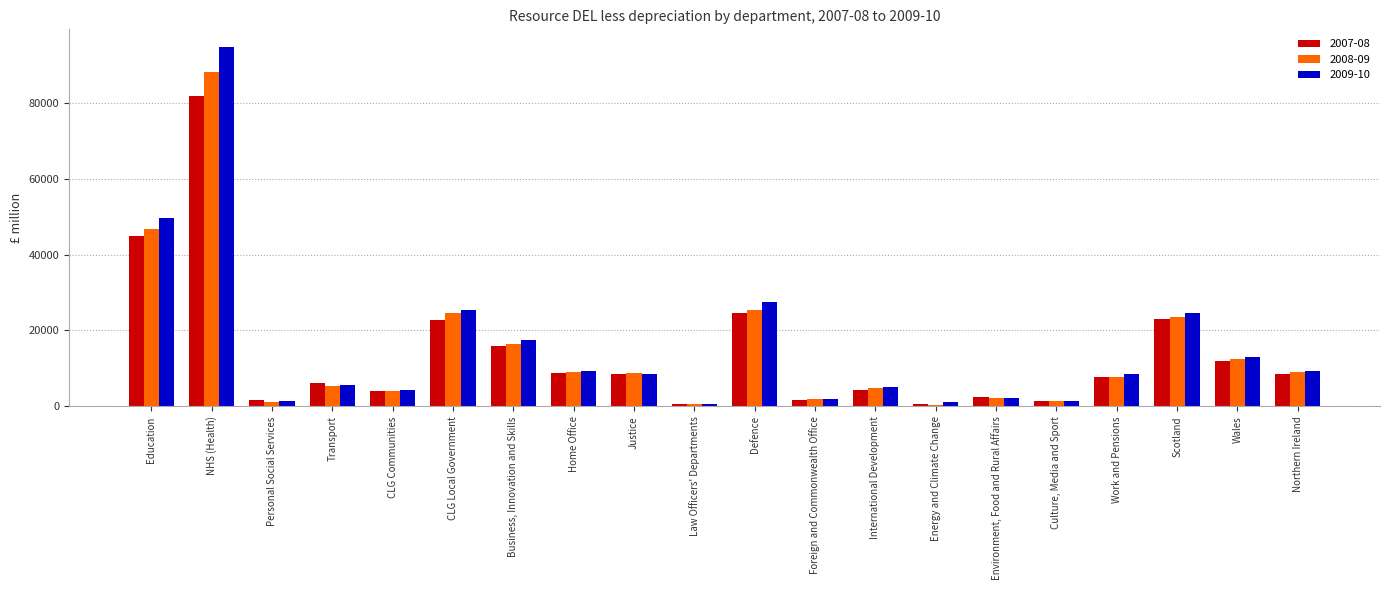

Which series has the largest range (max minus min)?

2009-10